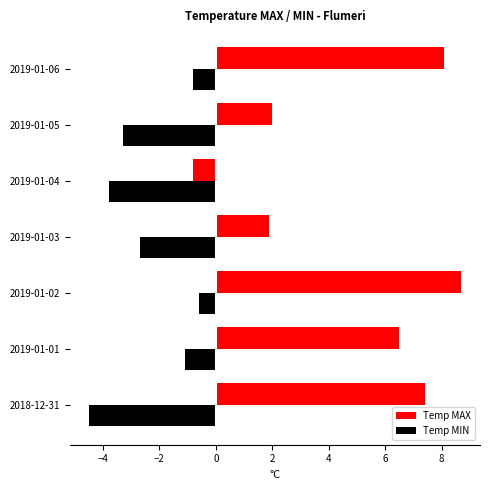

What is the difference between the Temp MIN values at 2019-01-06 and 2019-01-05?

2.5